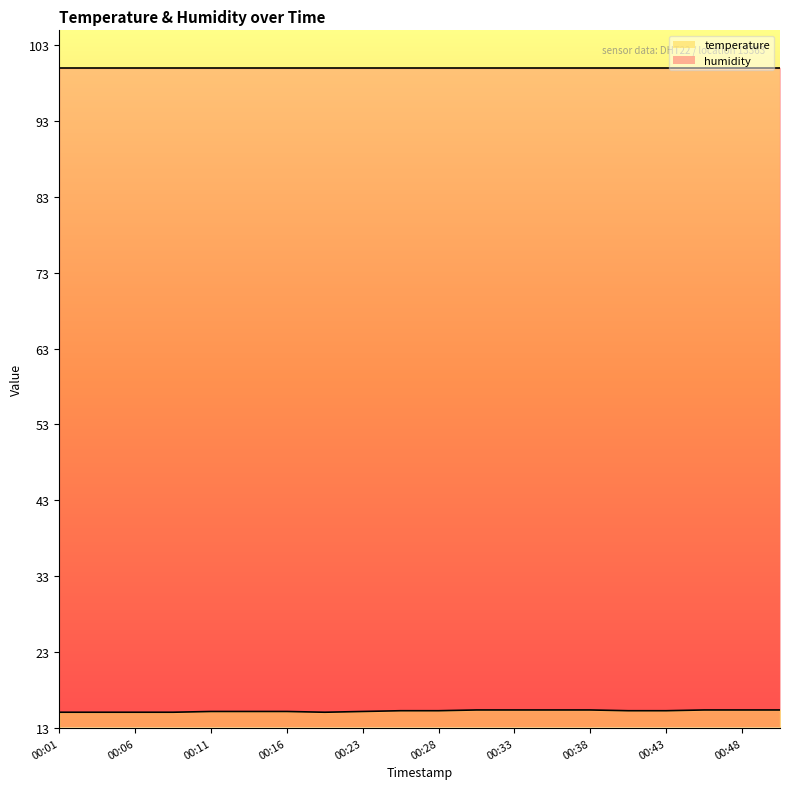

Where is the first local minimum?

00:21